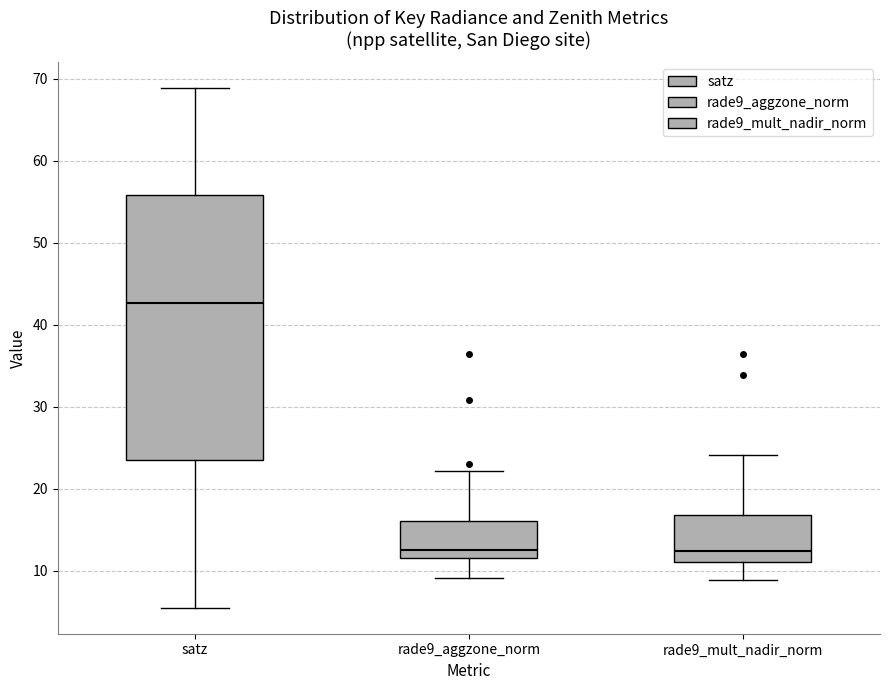

Which box has the highest median line?

satz